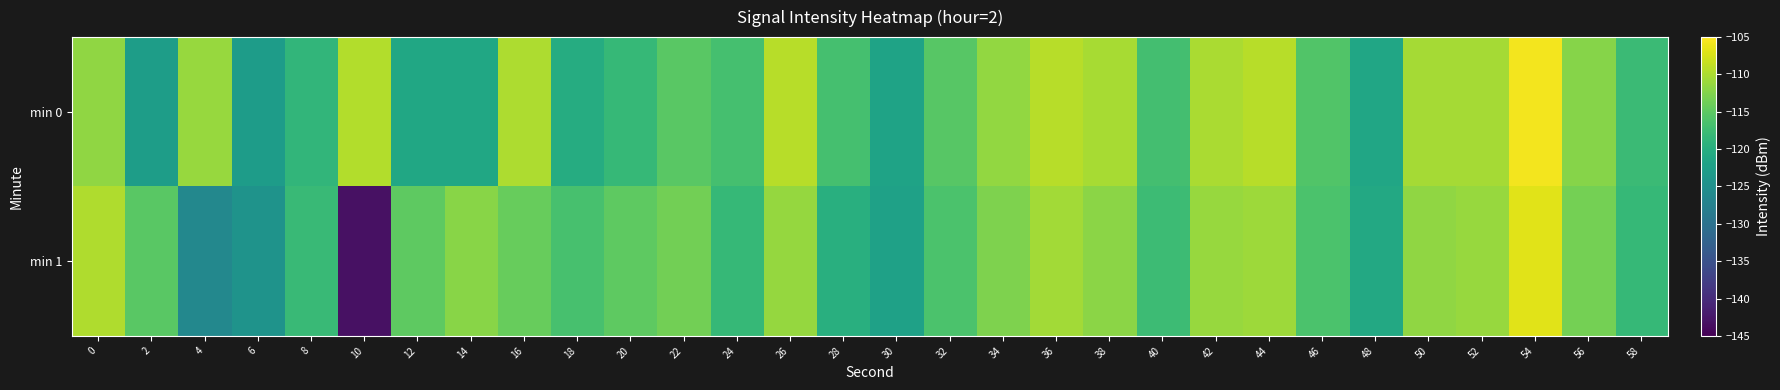

What is the difference between the highest and lowest values at 8?

0.8